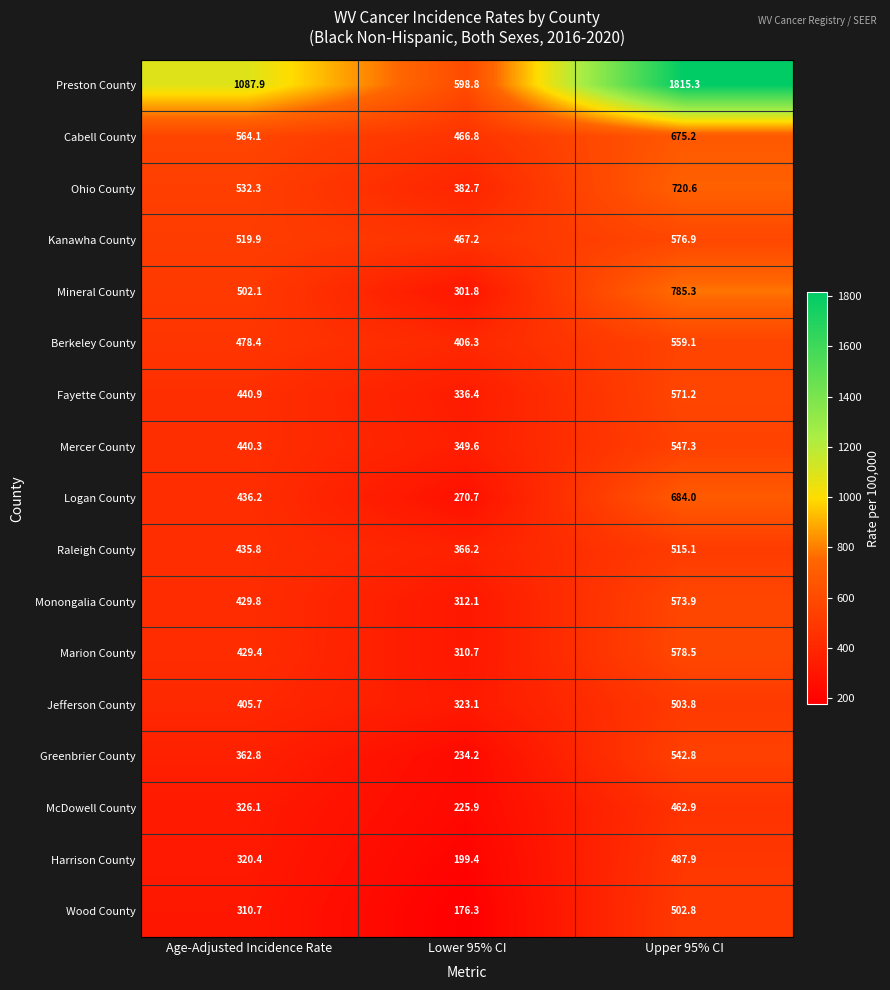

Which series has the widest spread of values?

Preston County